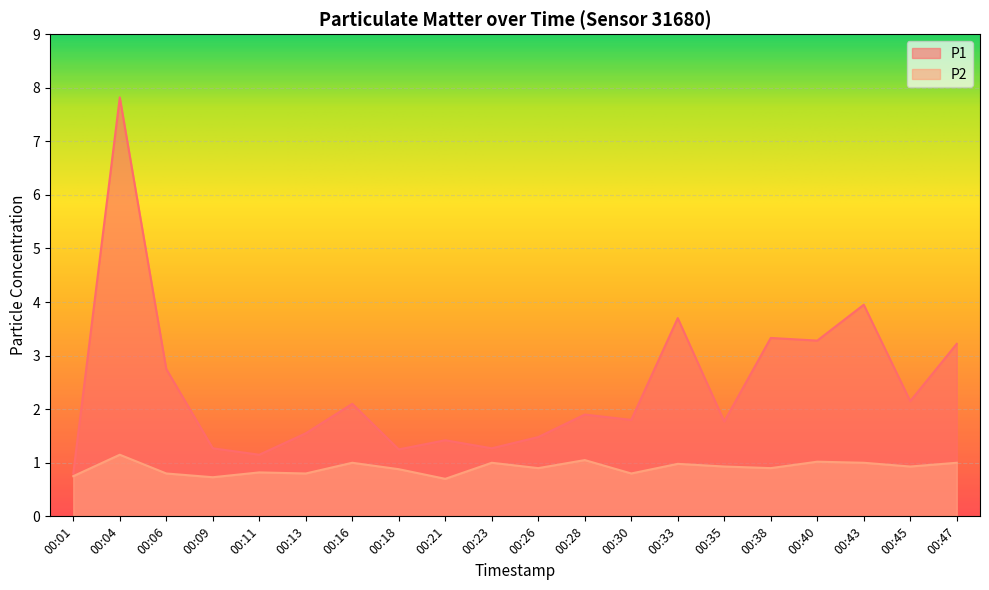

Reading left to right, extract all data points from this chart.

P1: 0.8	7.8	2.8	1.3	1.1	1.6	2.1	1.2	1.4	1.3	1.5	1.9	1.8	3.7	1.8	3.3	3.3	4.0	2.1	3.2
P2: 0.8	1.1	0.8	0.7	0.8	0.8	1.0	0.9	0.7	1.0	0.9	1.1	0.8	1.0	0.9	0.9	1.0	1.0	0.9	1.0